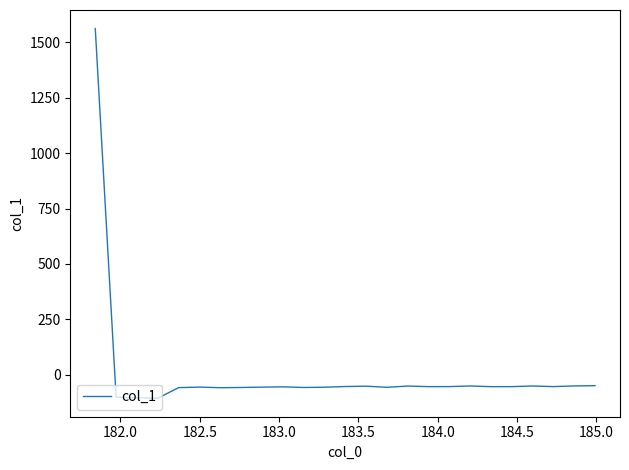

What is the sum of all values?

103.2